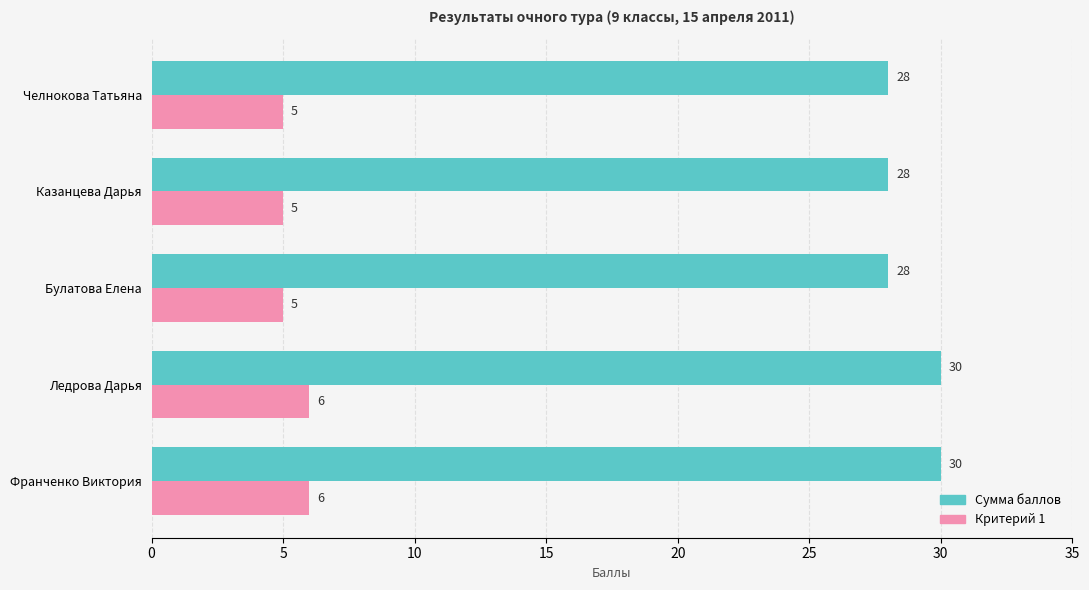

What are all the series names shown in the legend?

Сумма баллов, Критерий 1